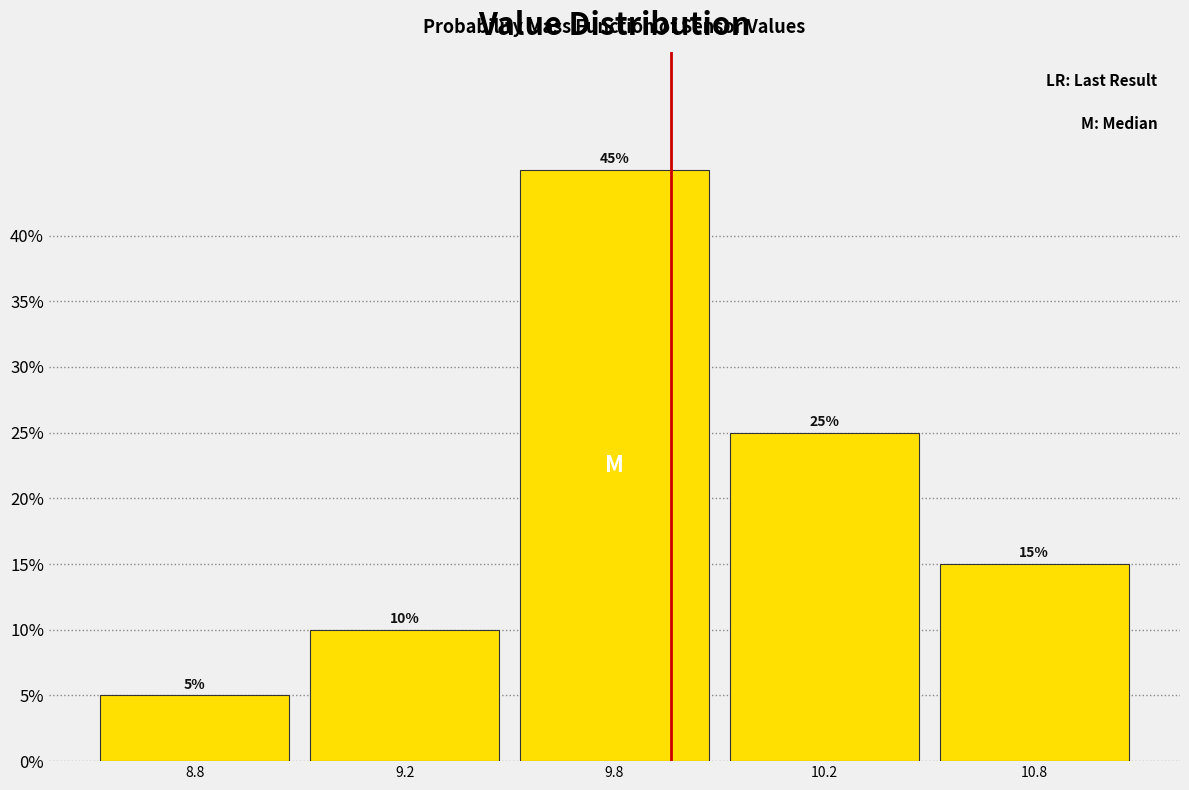

Reading left to right, transcribe all the data shown in this chart.

8.8=5	9.2=10	9.8=45	10.2=25	10.8=15